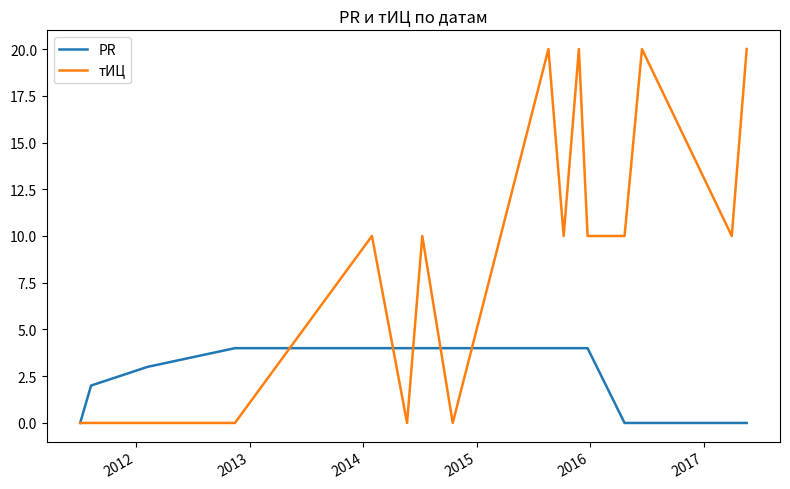

What is the greatest value displayed?

20